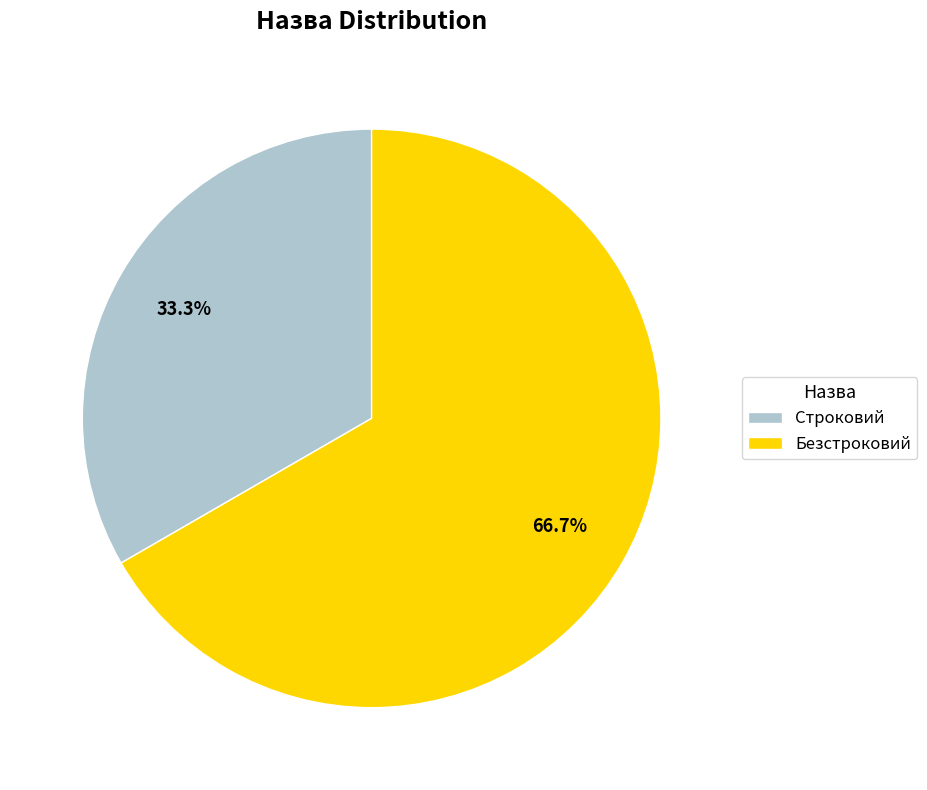

Do Безстроковий and Строковий together represent more than half of the pie?

Yes